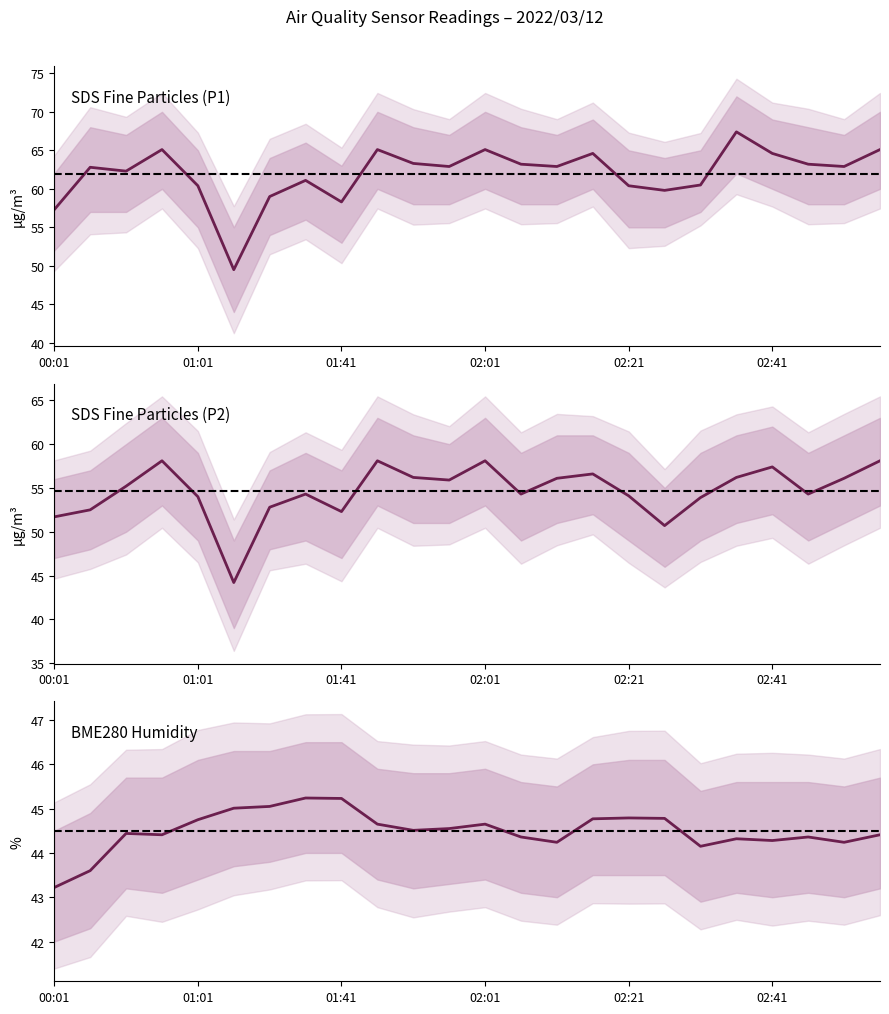

True or false: SDS_P2 and SDS_P1 cross at least once.

False